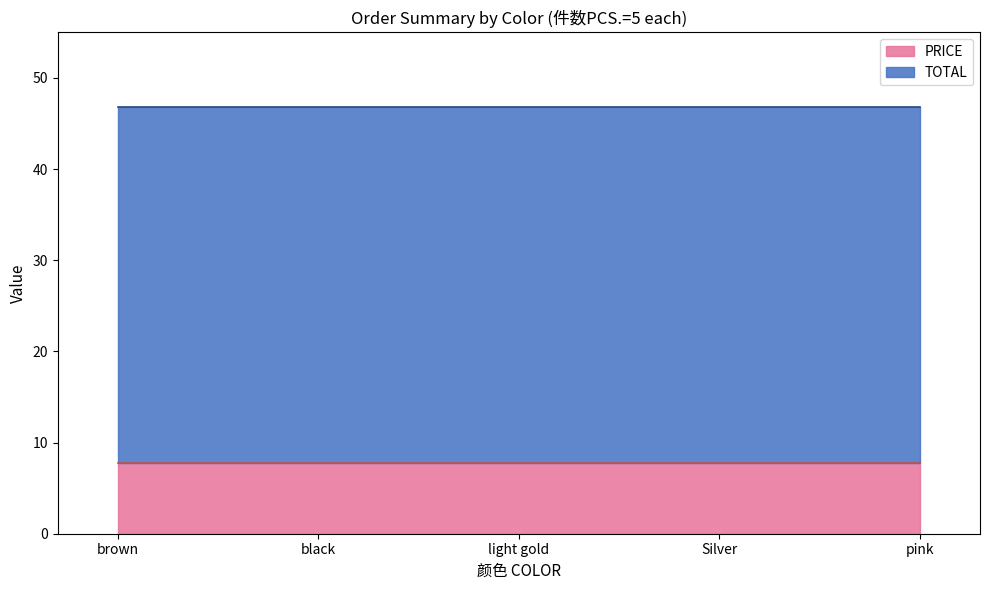

How many series are shown in this chart?

2